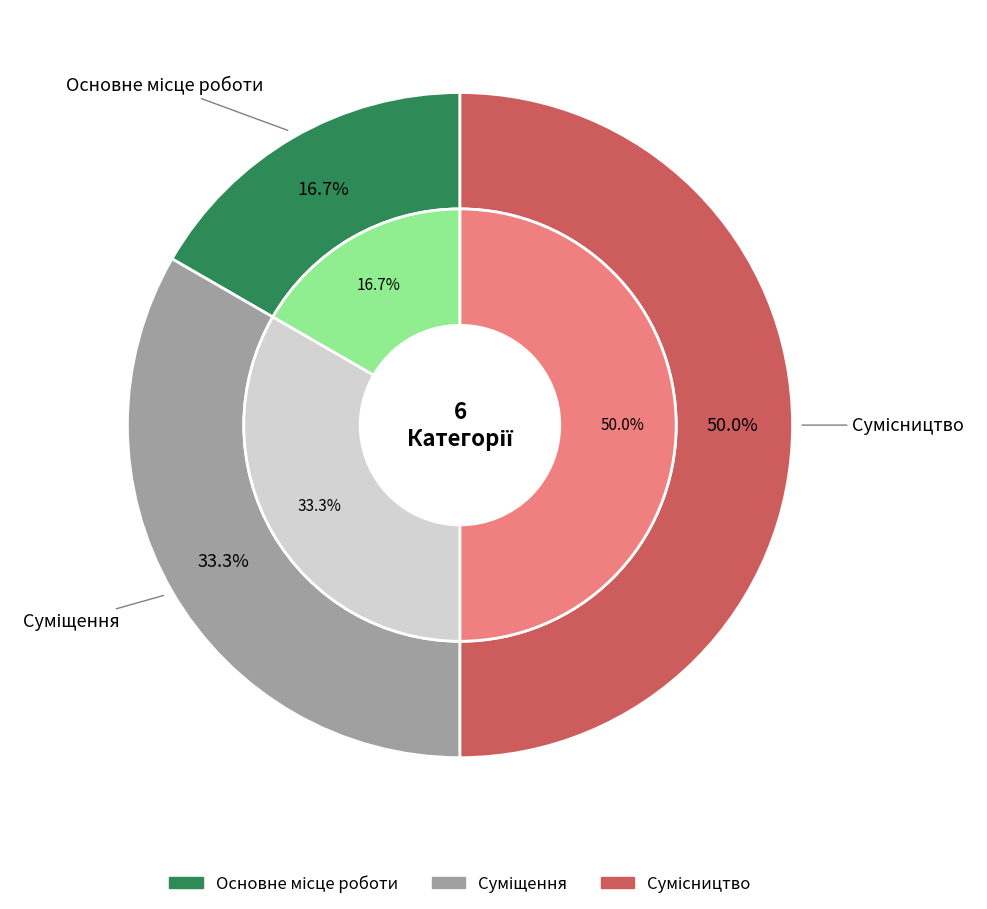

Between Суміщення and Сумісництво, which is larger?

Сумісництво